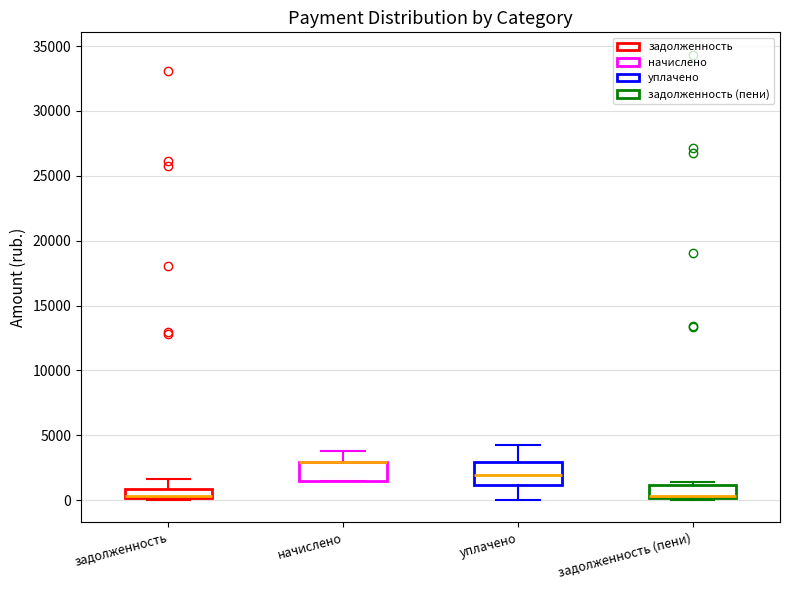

Where does the upper whisker of the box for начислено end on the y-axis? The values are not printed on the chart, so give them approximately, as read against the axis.

4000